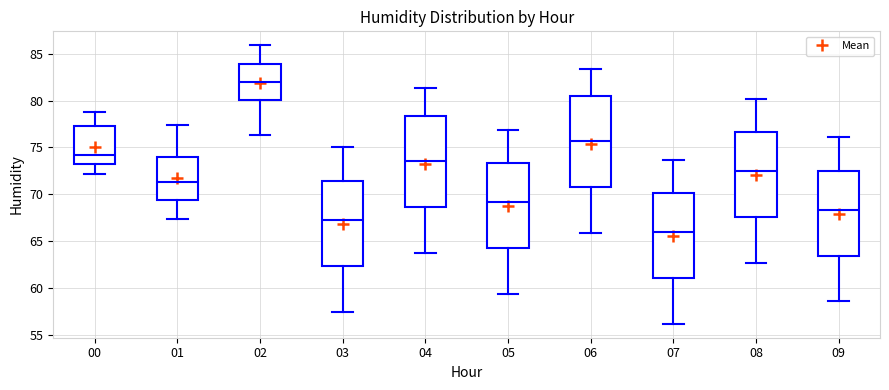

Which box has the highest median line?

02